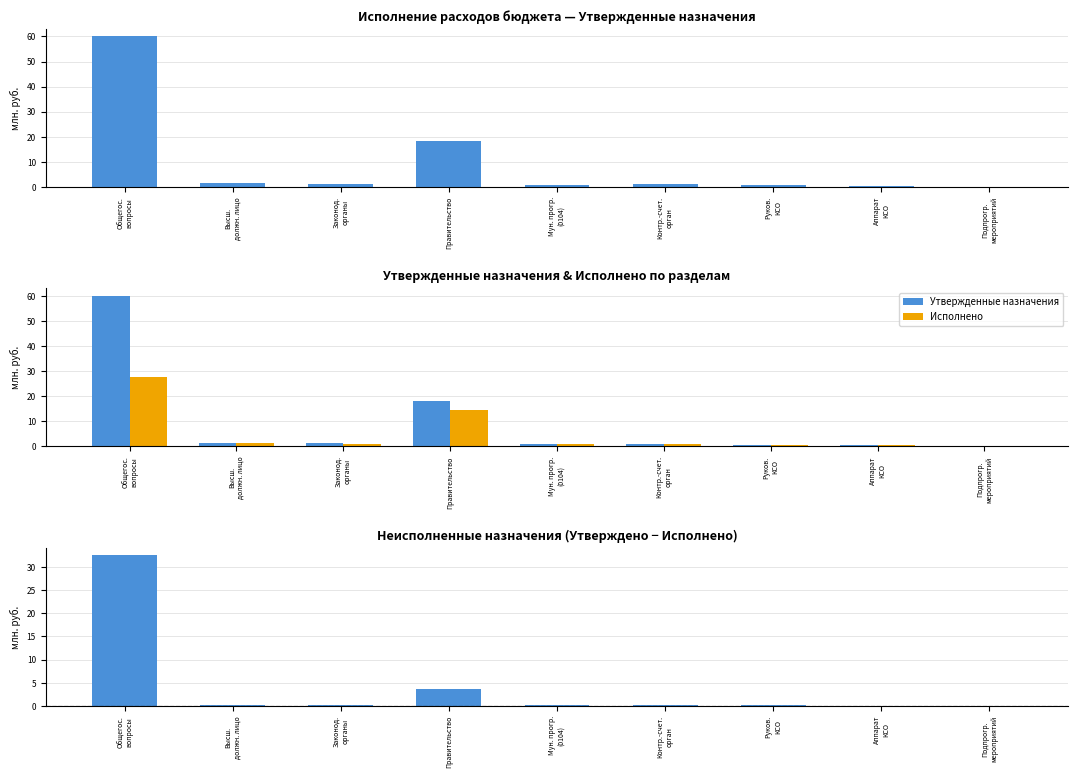

Is it true that Утвержденные назначения equals 0.1 at Подпрогр.
мероприятий?

True